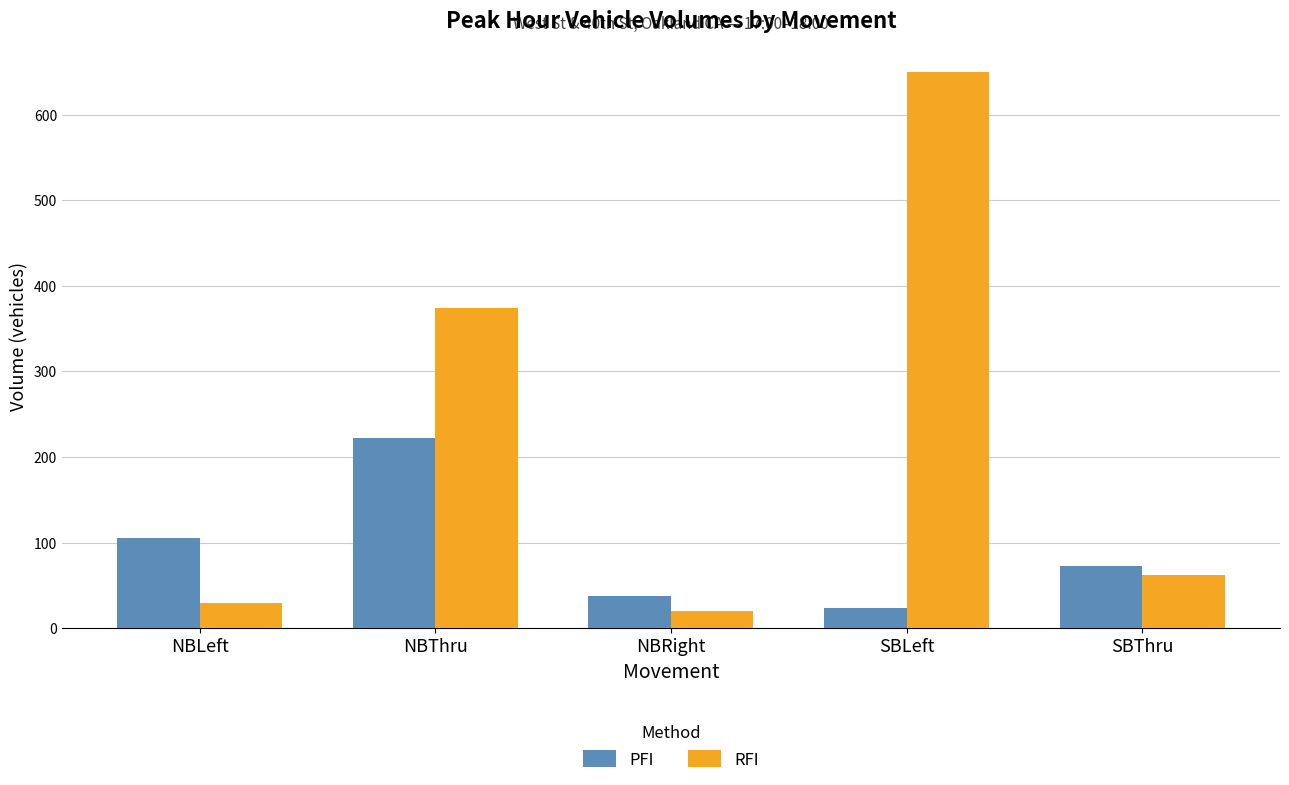

Which series has the largest range (max minus min)?

RFI